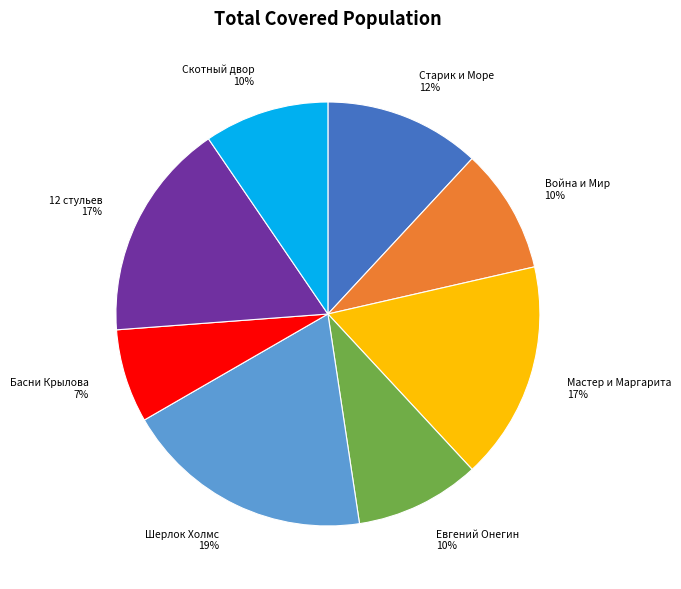

Is there a majority slice in this chart?

No